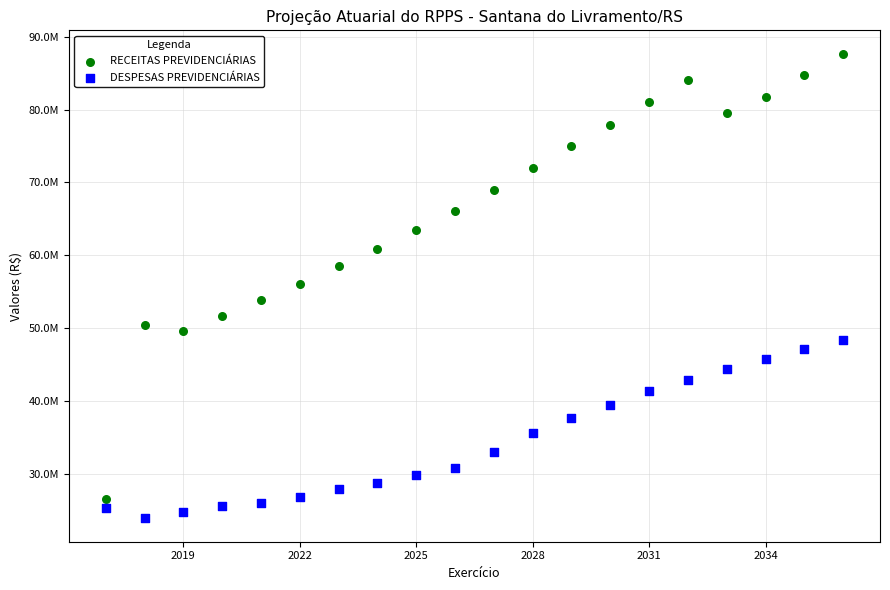

Which series has the widest spread of Y values?

RECEITAS PREVIDENCIÁRIAS